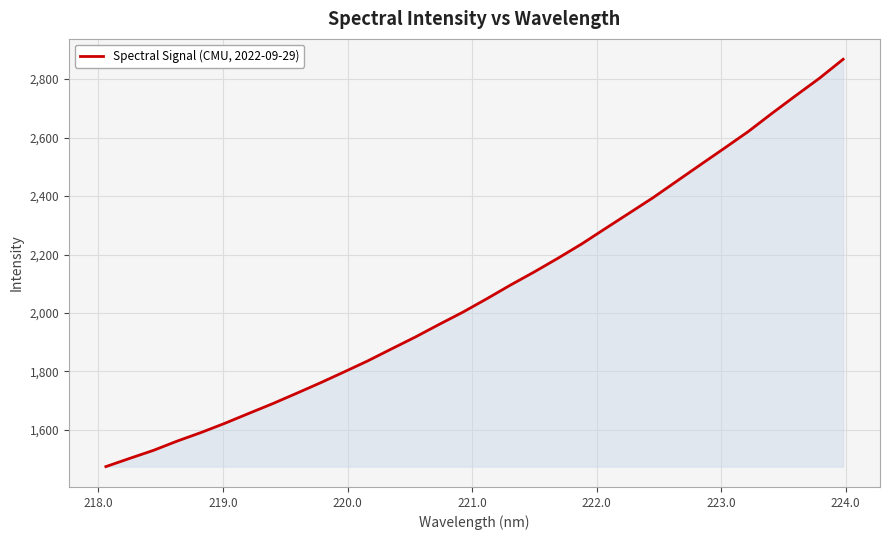

What is the greatest value displayed?

2868.0